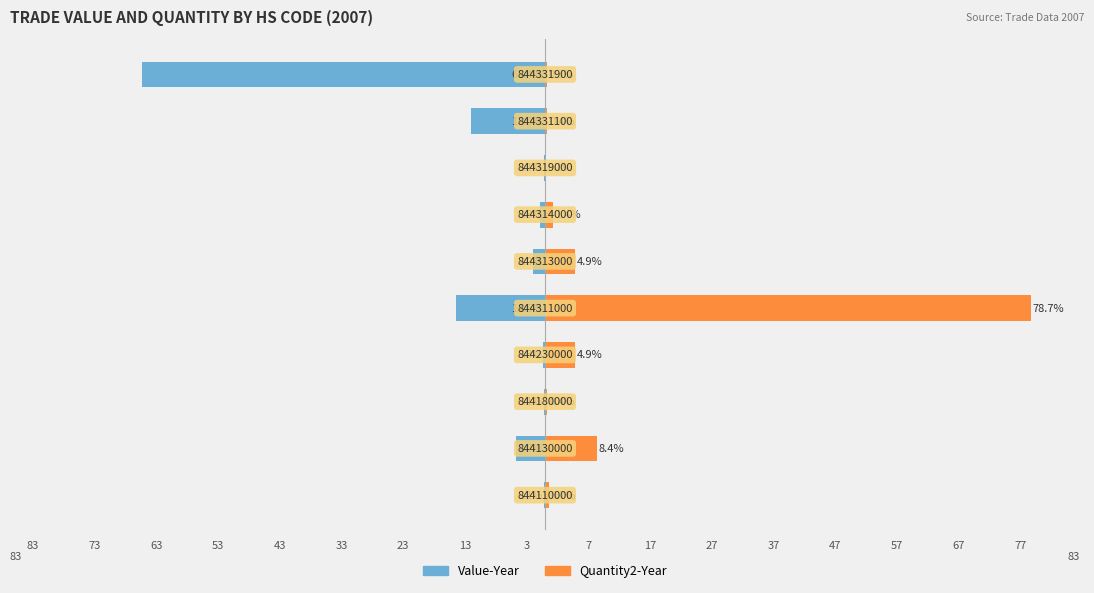

What is the sum of all Value-Year values?

-100.0